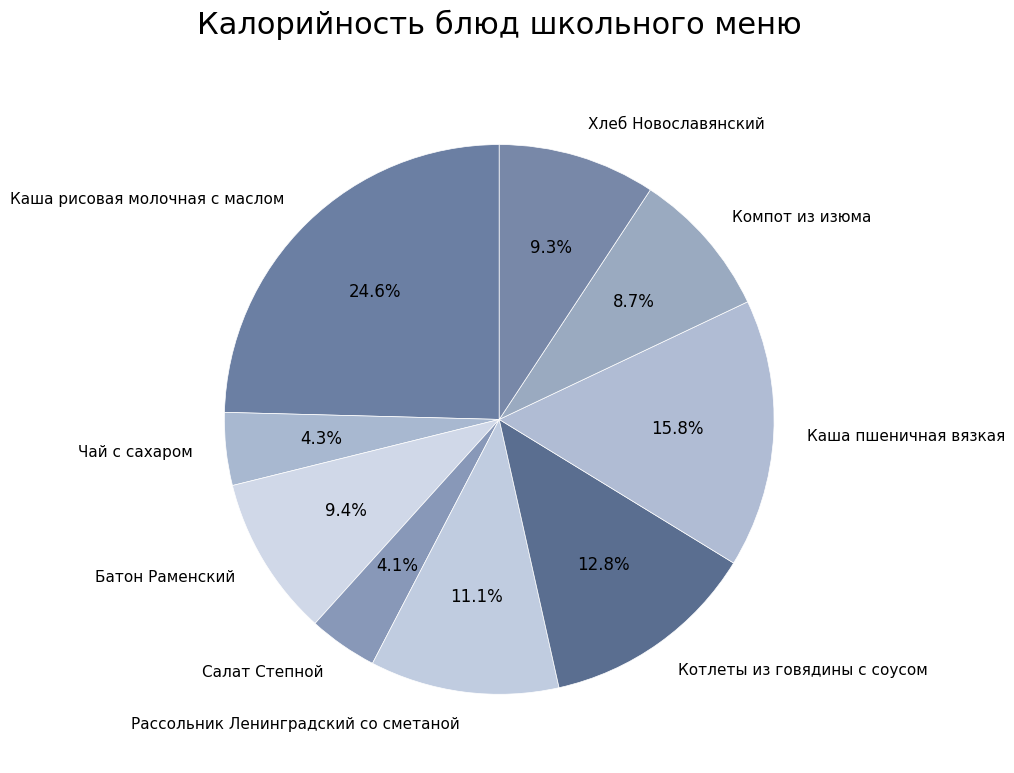

What percentage is the Чай с сахаром slice, to the nearest percent?

4%